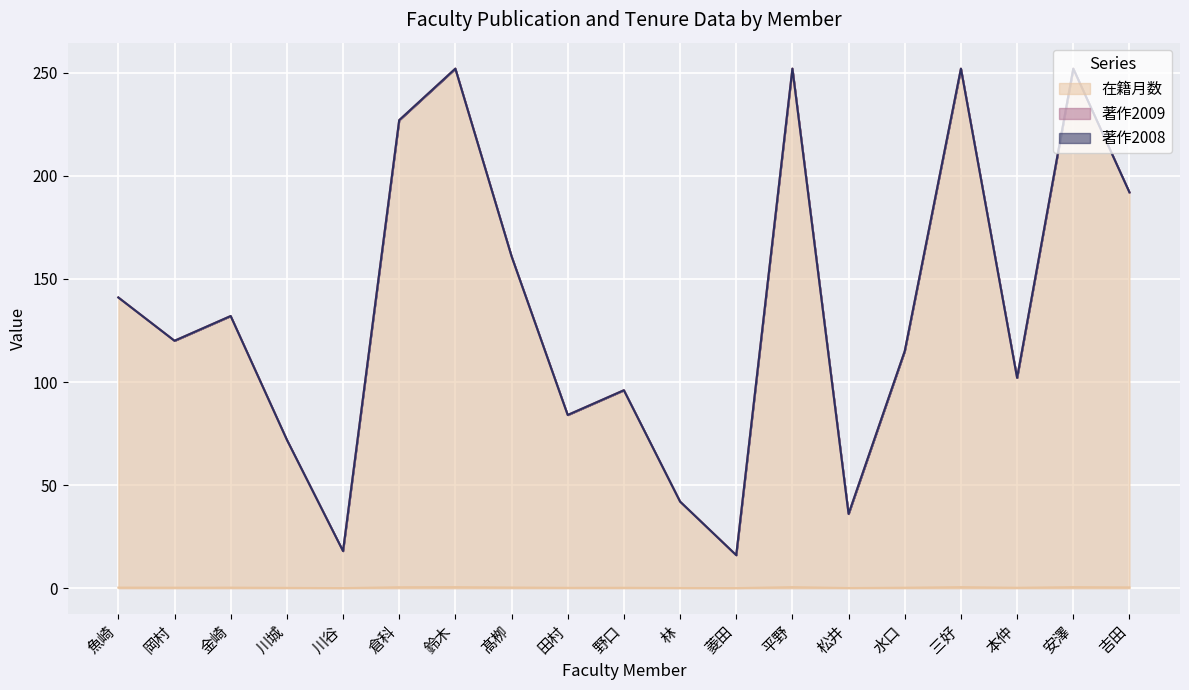

Does the chart display data point markers on the line(s)?

No